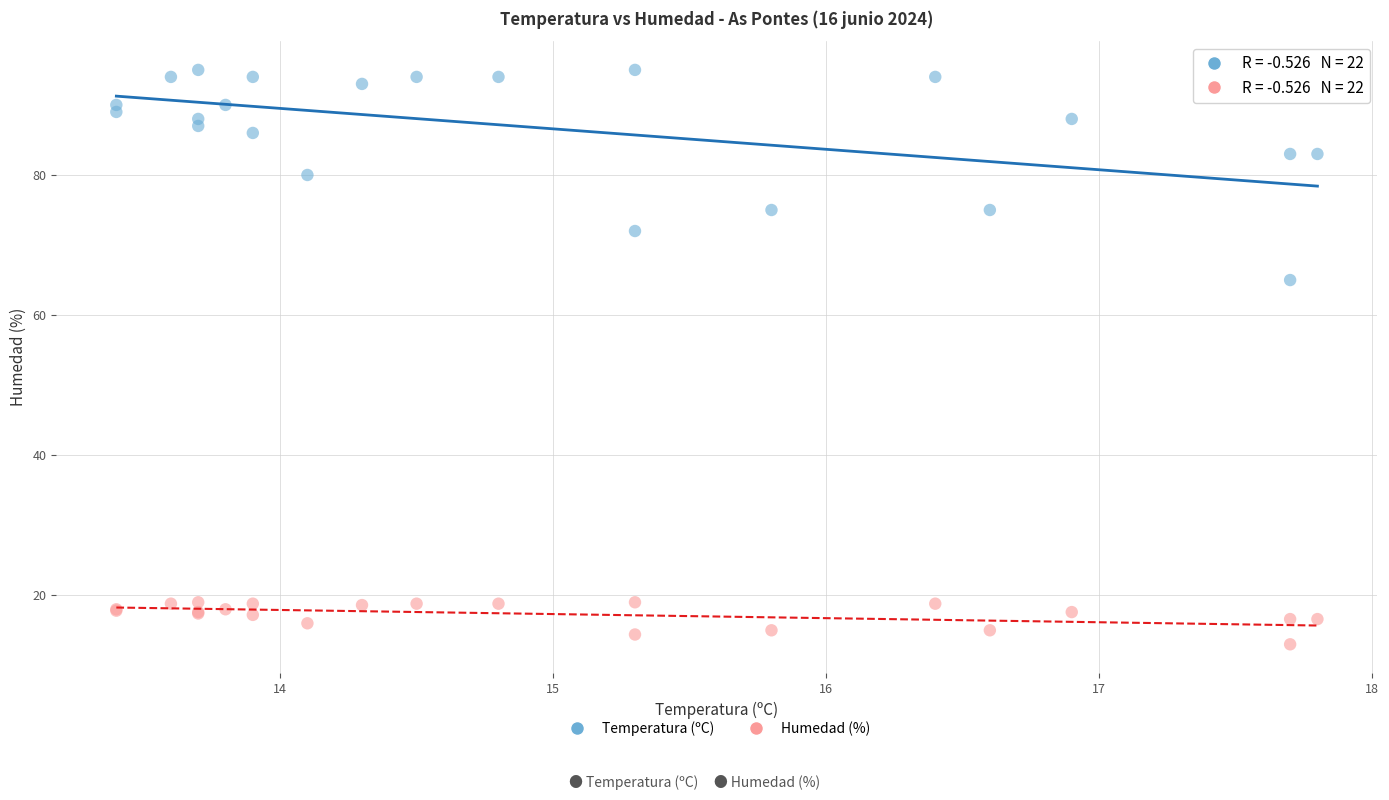

Which series has the widest spread of Y values?

Temperatura (ºC)